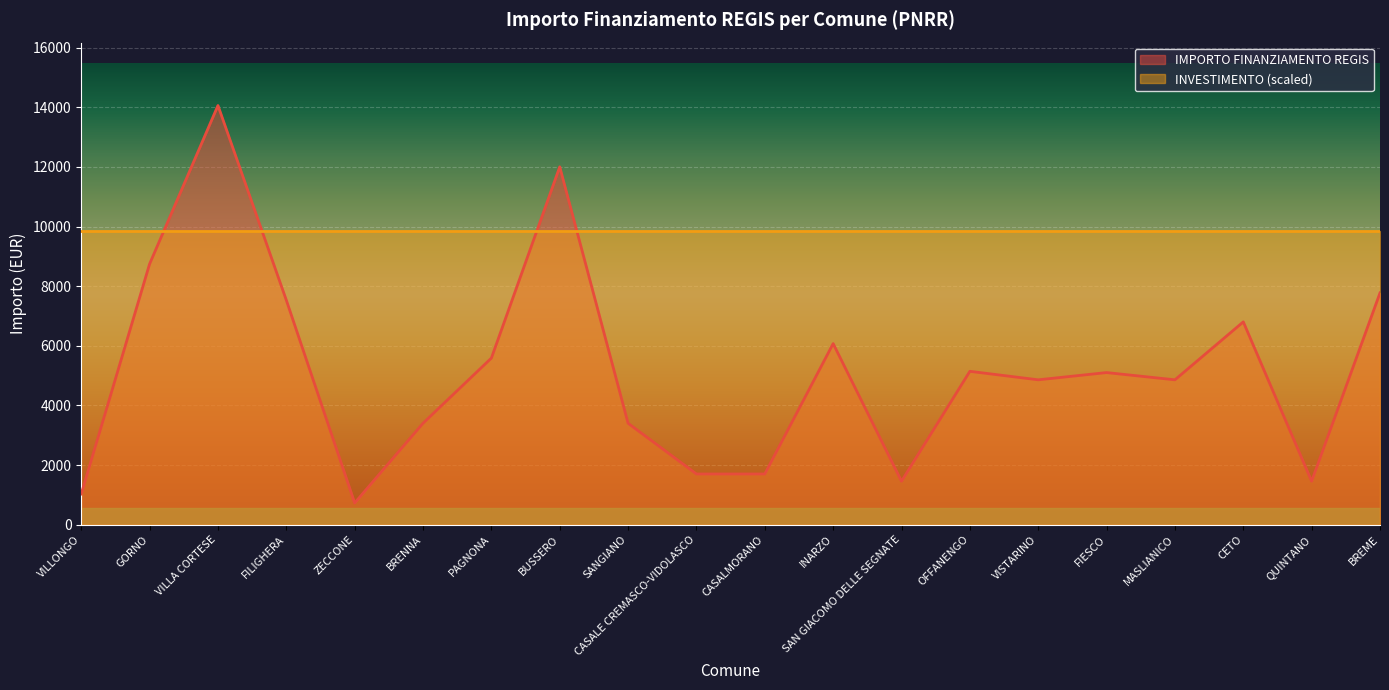

Reading right to left, extract all data points from this chart.

7776	1458	6804	4860	5103	4860	5145	1458	6075	1701	1701	3402	12005	5589	3402	729	7533	14063	8748	1029